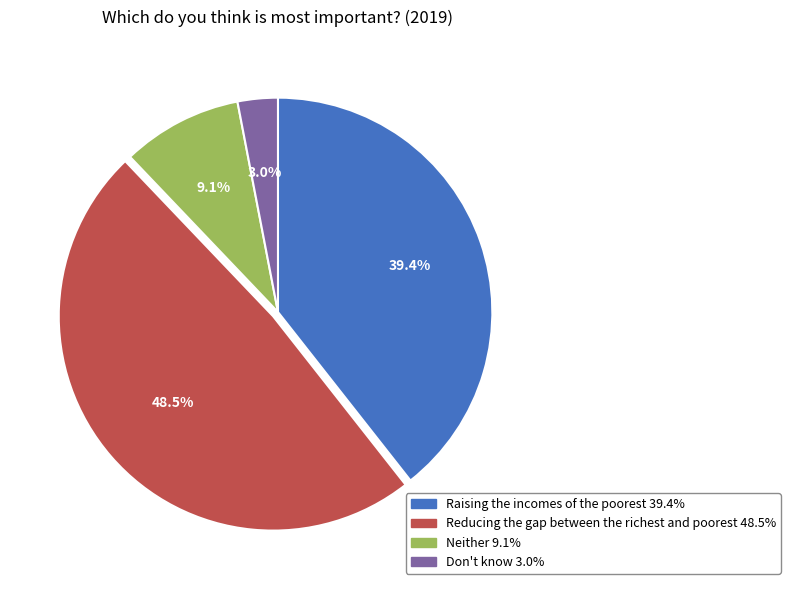

The Don't know slice represents 3% of the pie. True or false?

True